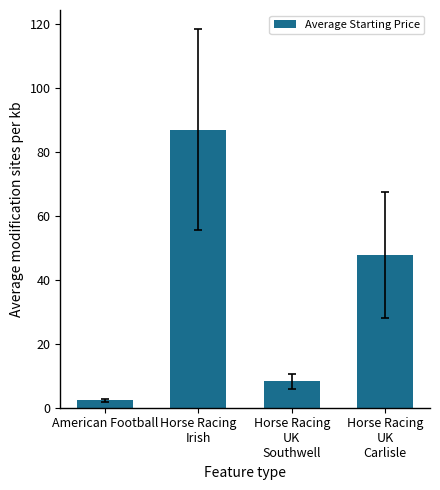

Approximately how many times larger is the value at Horse Racing
UK
Carlisle compared to Horse Racing
Irish?

0.5